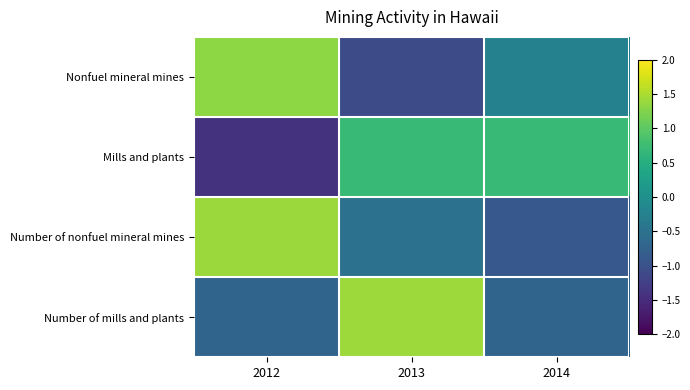

Count the number of data series in this chart.

4